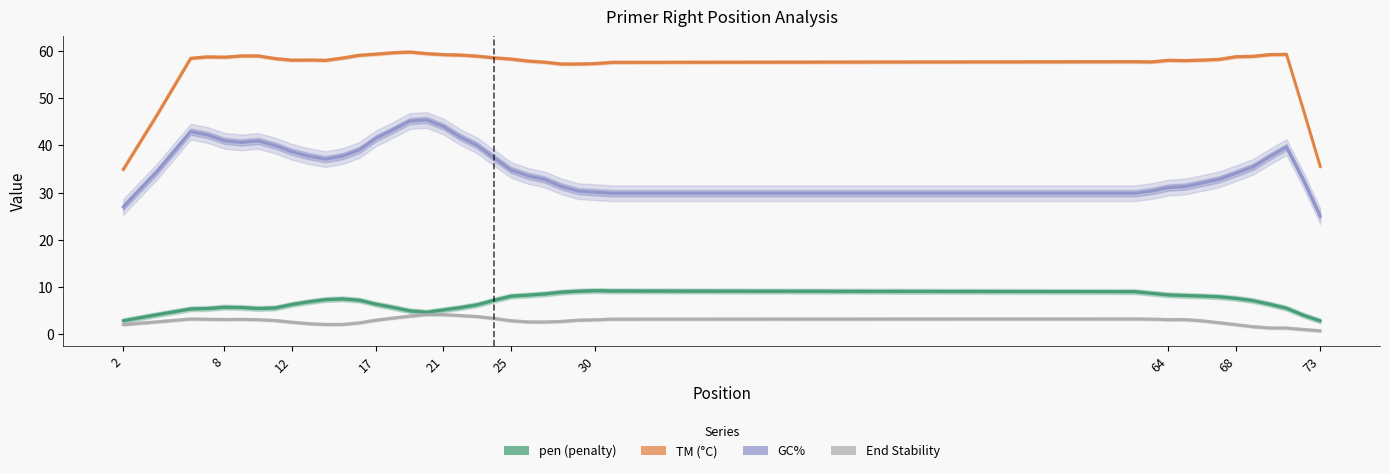

True or false: PRIMER_RIGHT_0_TM and PRIMER_RIGHT_0_GC_PERCENT cross at least once.

False